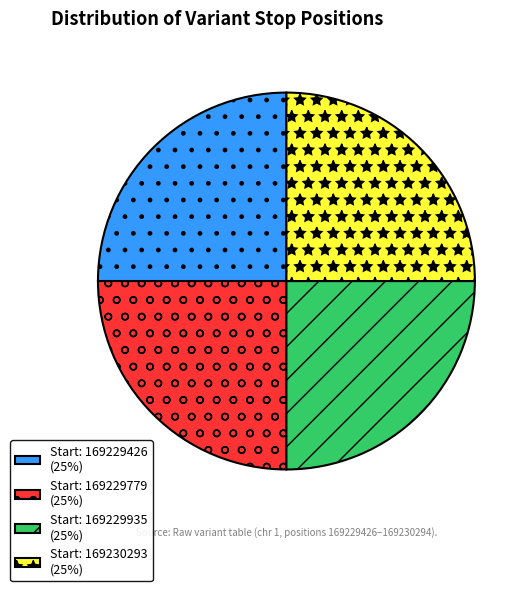

Does any single category account for the majority?

No